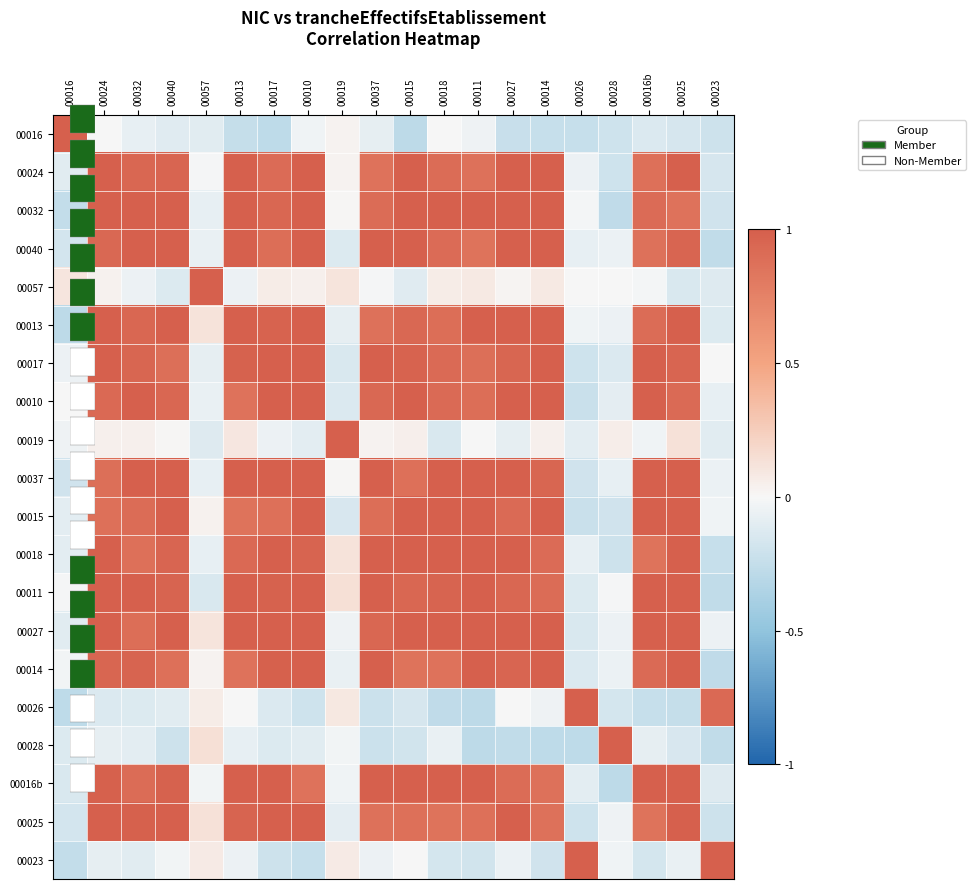

How many data points in 00025 are above 0?

15